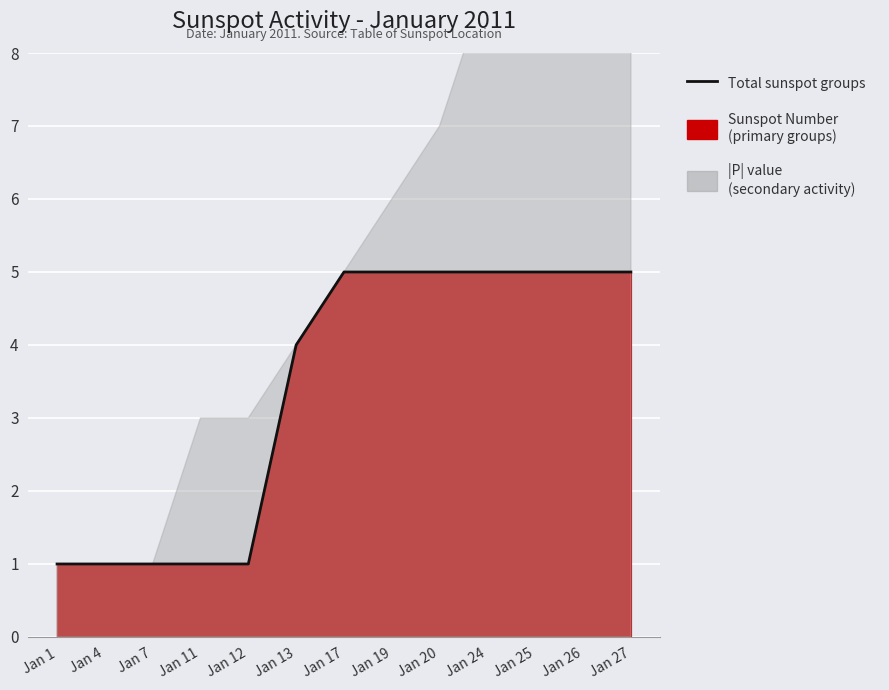

What is the minimum value shown in the chart?

1